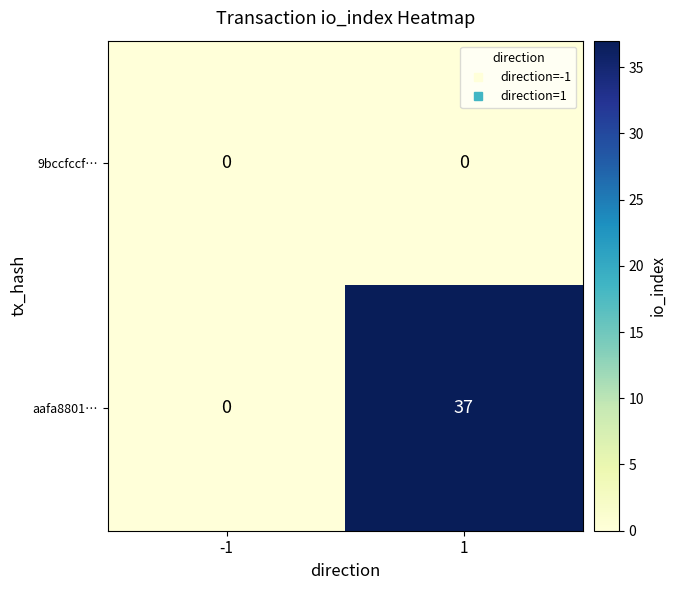

How many data points in aafa8801… are less than 37?

1